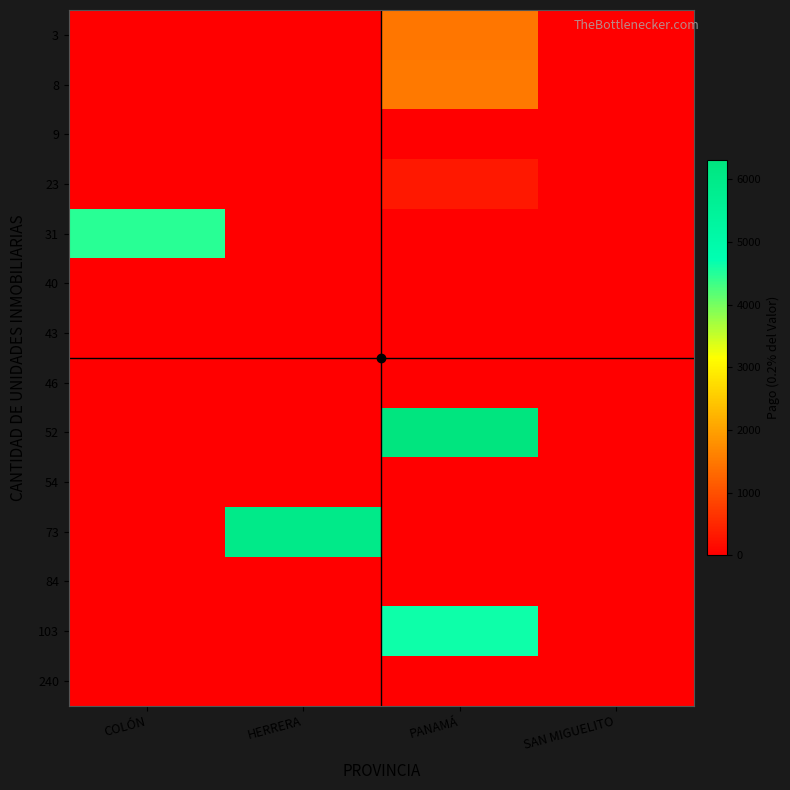

What is the total value across all series at PANAMÁ?

14214.6